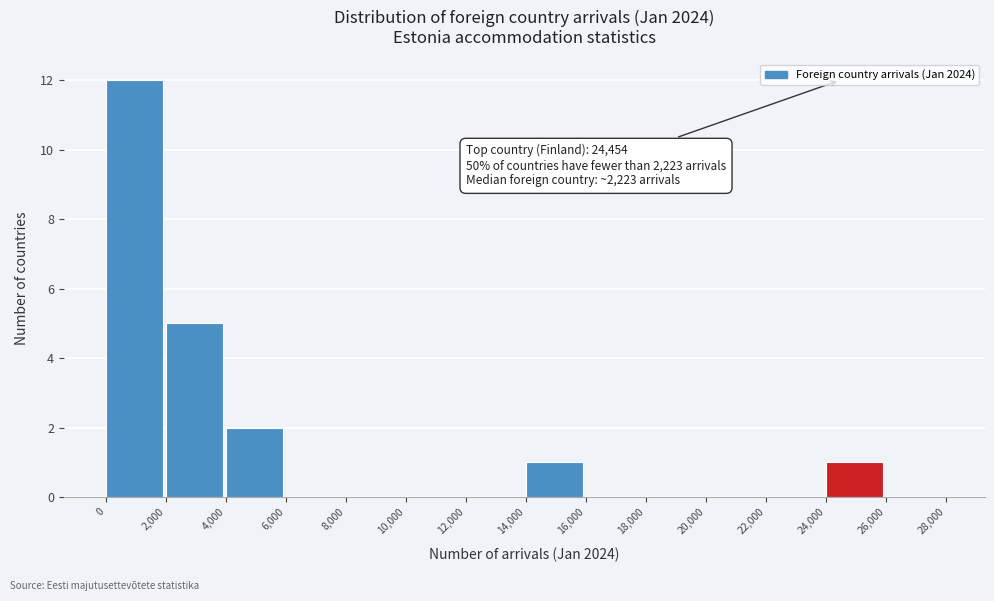

Which range on the x-axis has the tallest bar?

0 to 2,000